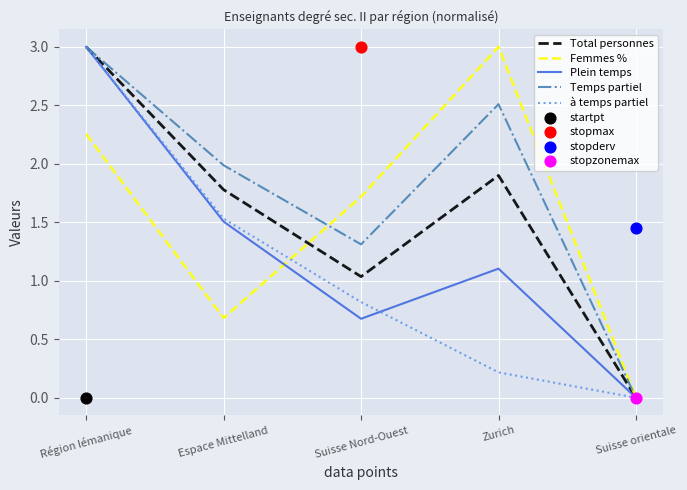

At how many categories does at least one series exceed 1?

4